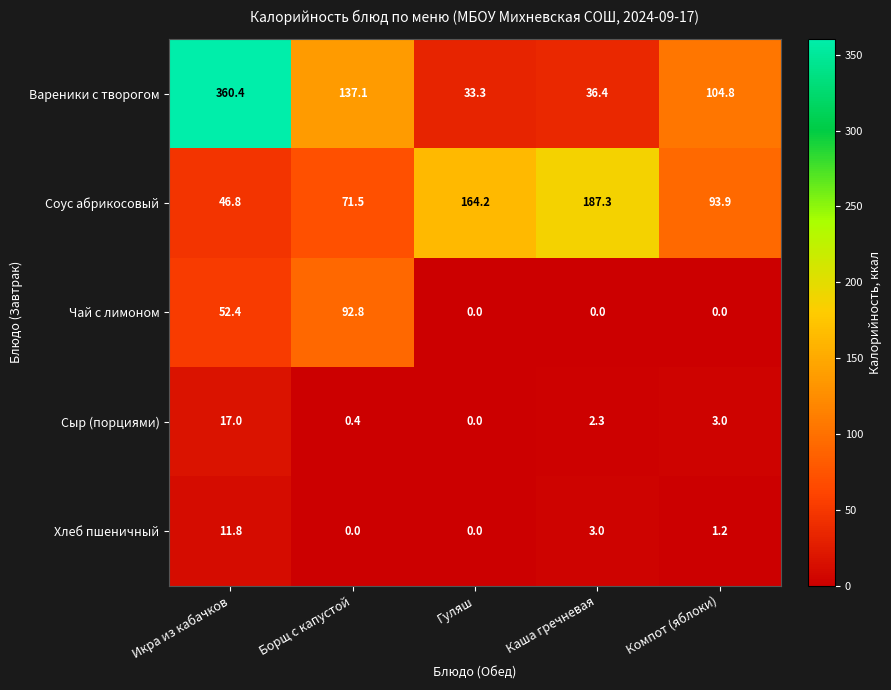

Which series has the largest range (max minus min)?

Вареники с творогом